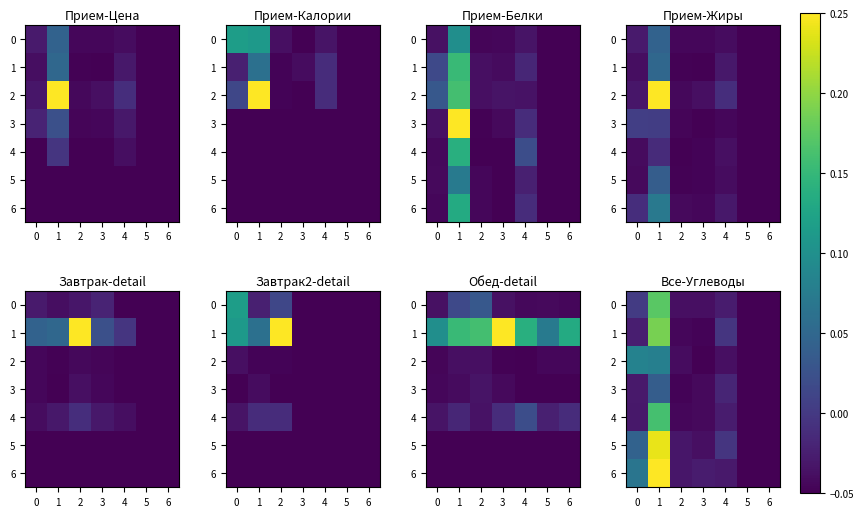

Which has a higher value, 3 or 2?

3